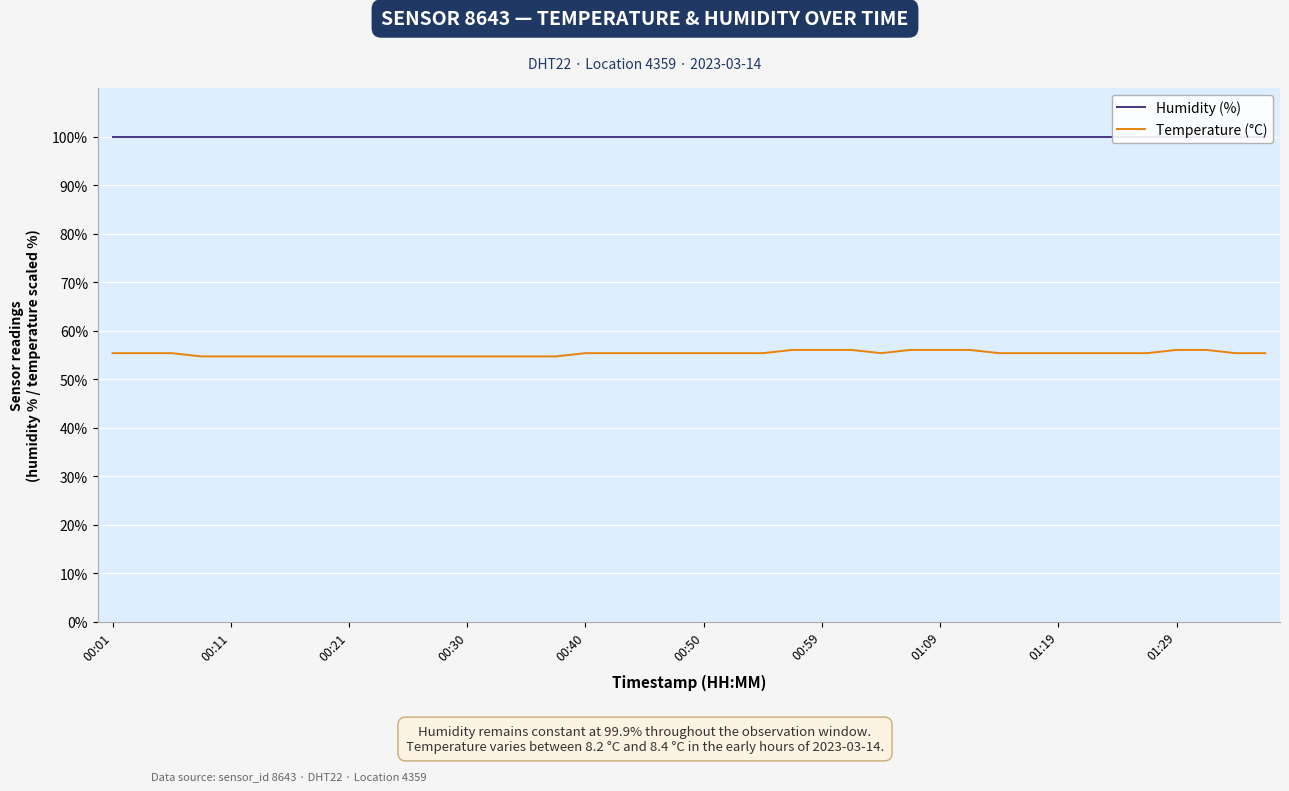

At which category is the sum across all series the highest?

23